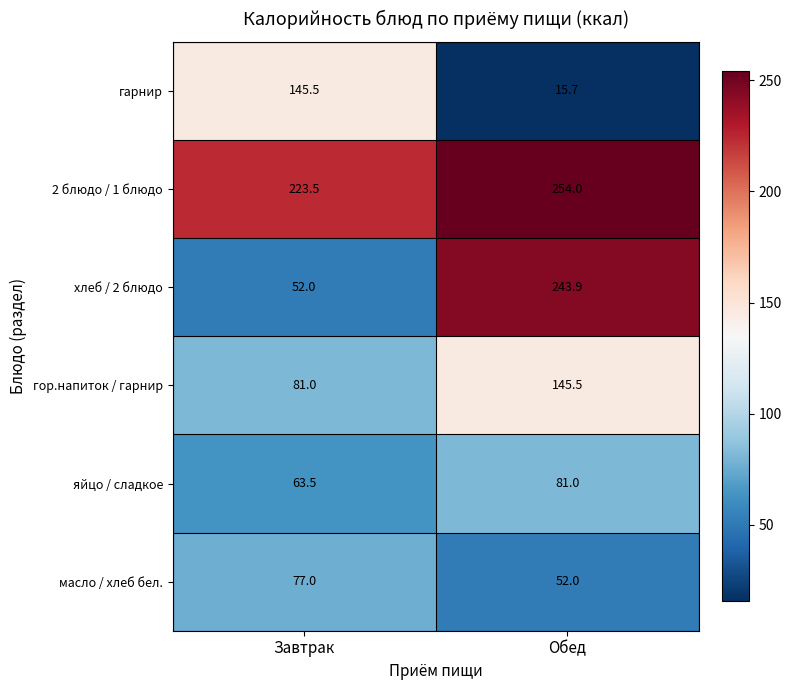

True or false: гор.напиток / гарнир has a value of 145.5 at Обед.

True